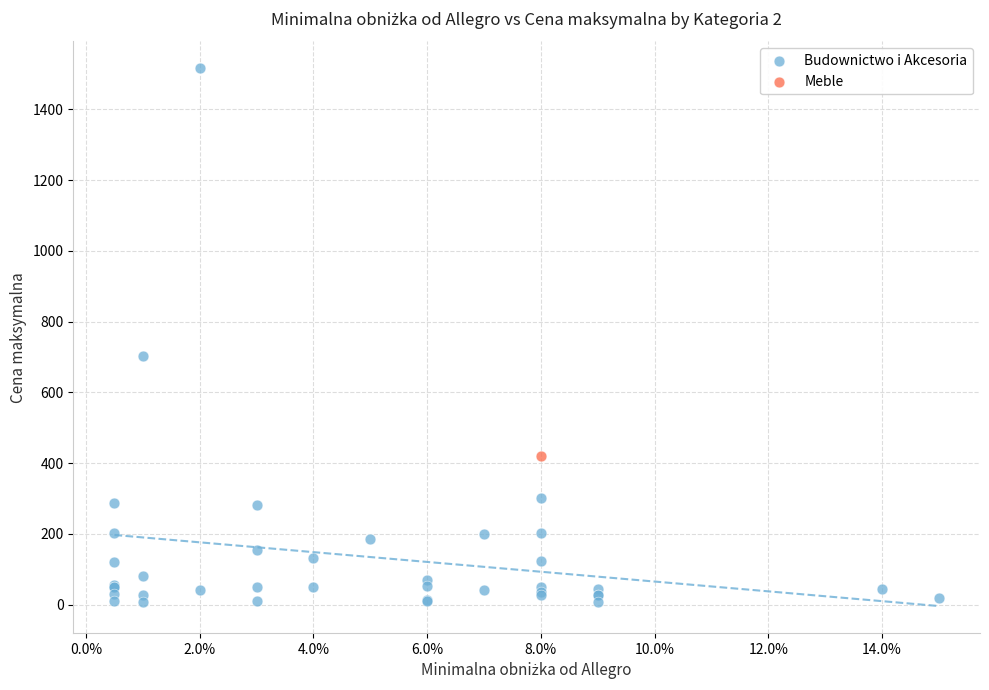

What are all the series names shown in the legend?

Budownictwo i Akcesoria, Meble